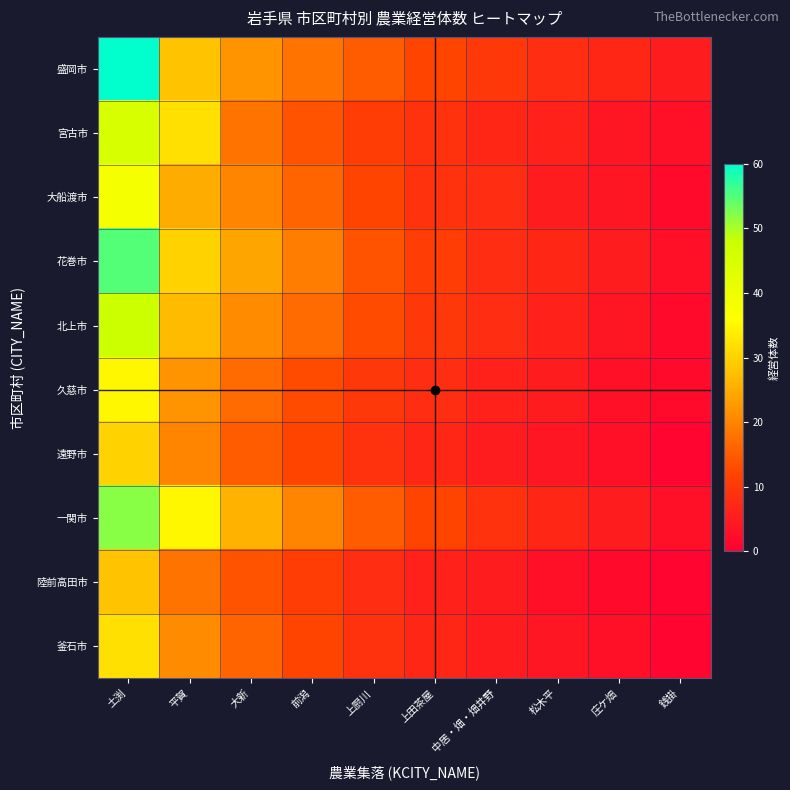

At which category does the chart reach its minimum across all series?

銭掛